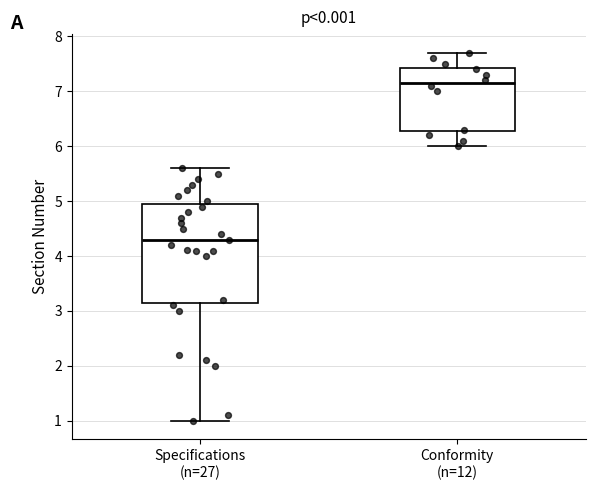

Reading left to right, read every box against the y-axis: the position of its median line, the range the box covers, and the ends of its whiskers. The values are not printed on the chart, so give them approximately, as read against the axis.

Specifications (n=27): median 4.3, box 3.2 to 5.0, whiskers 1.0 to 5.6
Conformity (n=12): median 7.2, box 6.3 to 7.4, whiskers 6.0 to 7.7